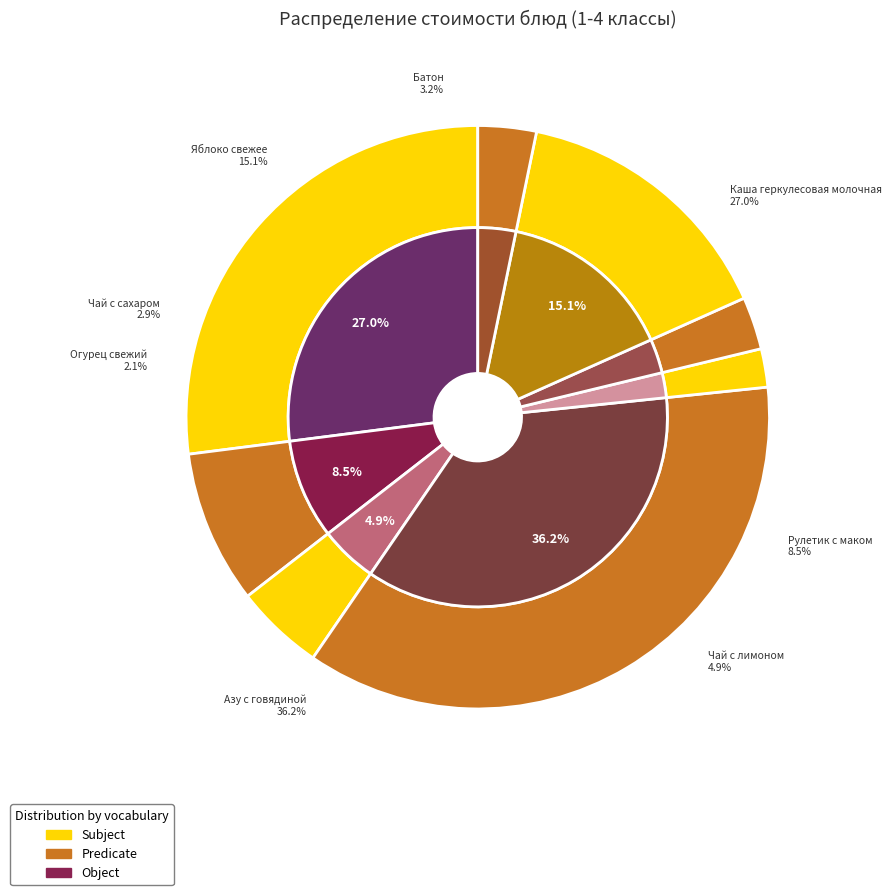

What is the total percentage of Яблоко свежее and Батон?

18.3%